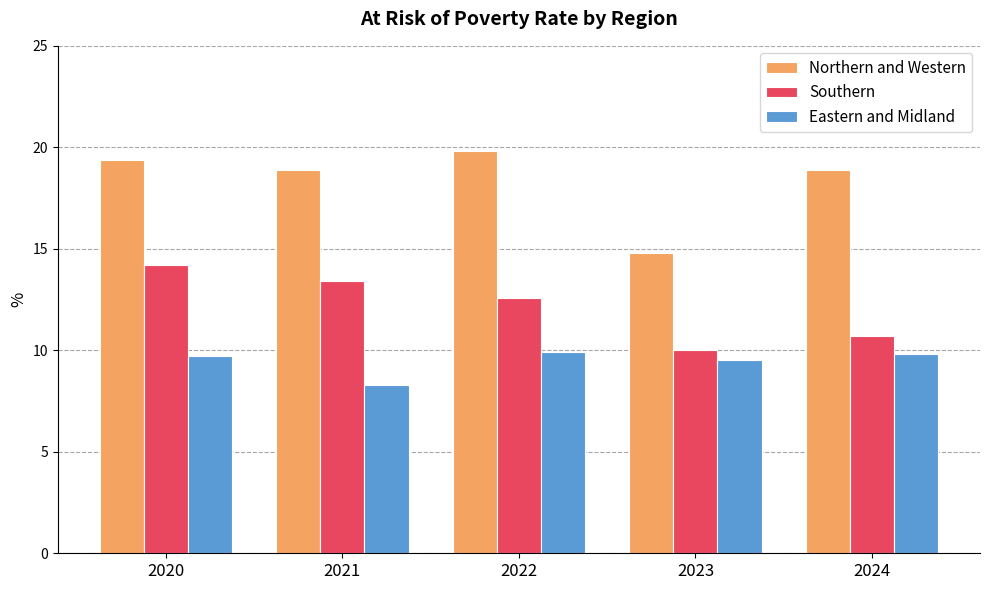

What is the difference between the maximum and second lowest values in the Eastern and Midland series?

0.4